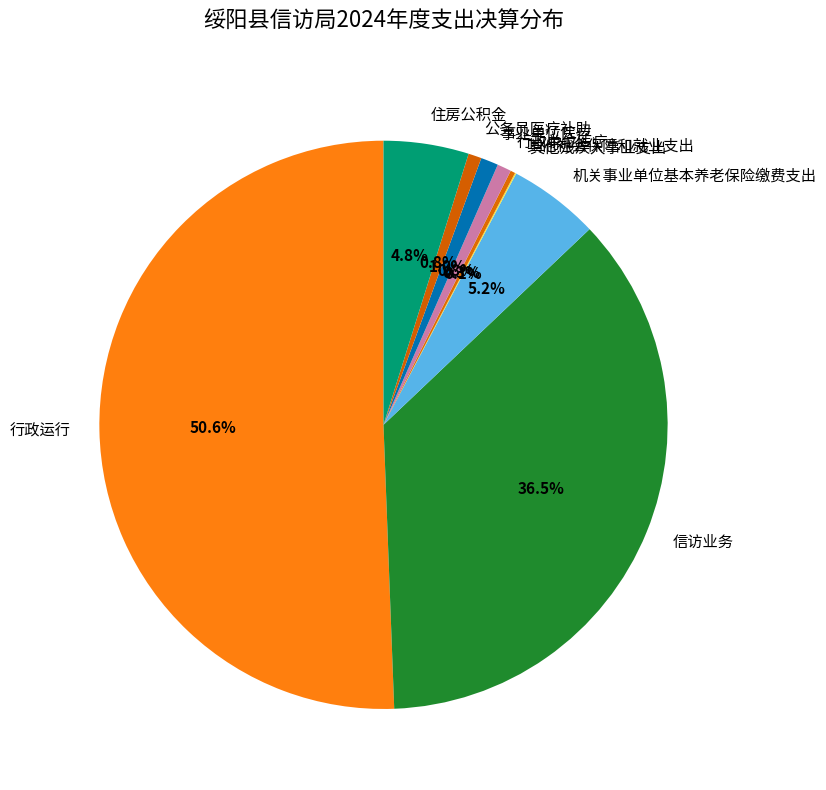

Which category accounts for the majority?

行政运行